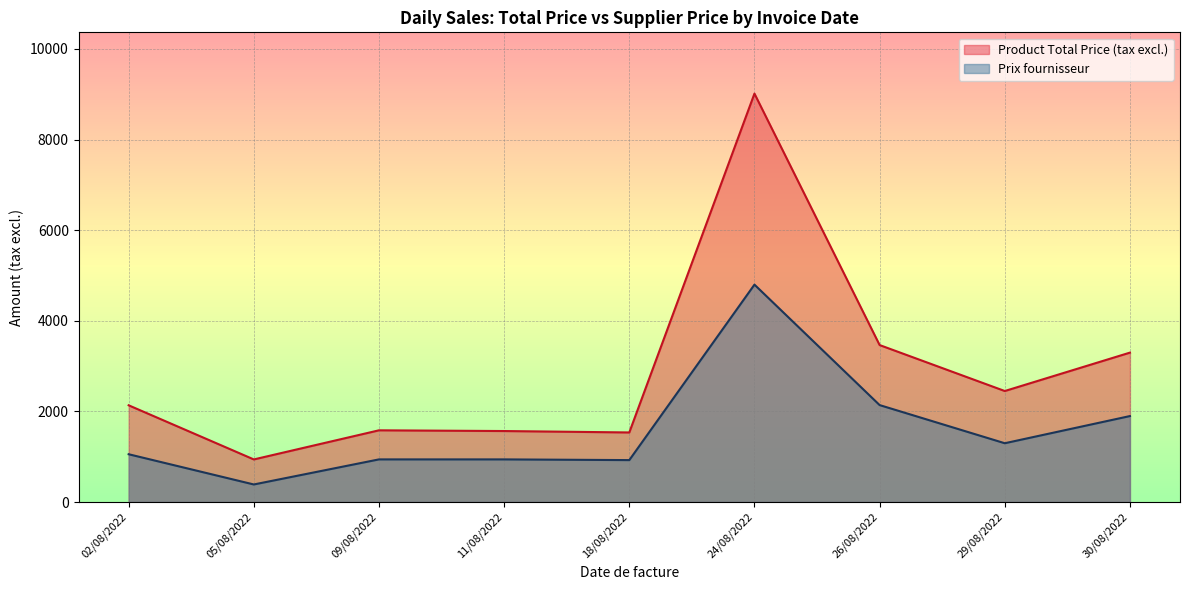

At which category does Product Total Price (tax excl.) reach its first local valley?

05/08/2022